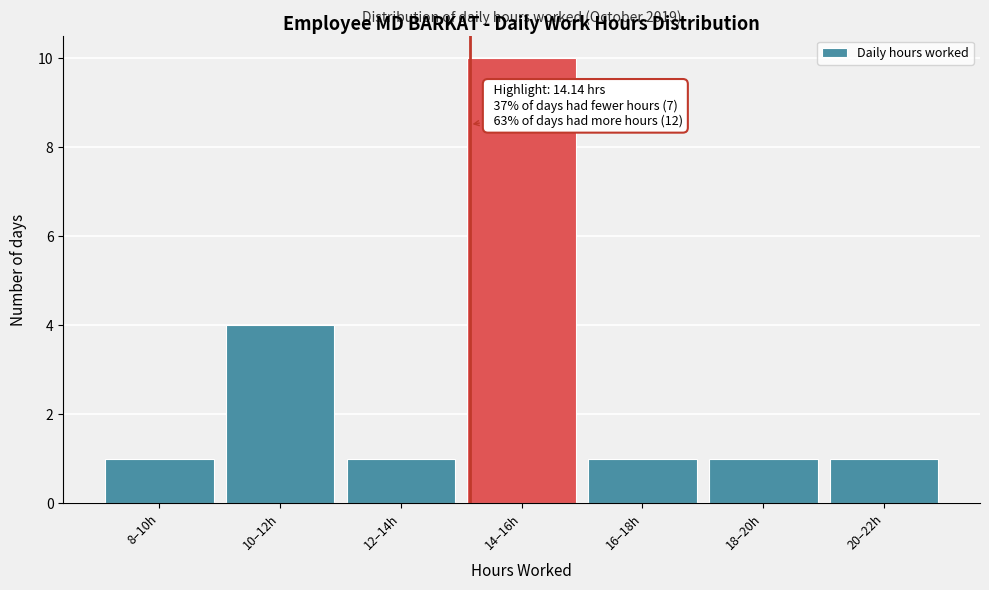

Reading left to right, list all the values displayed in this chart.

1	4	1	10	1	1	1